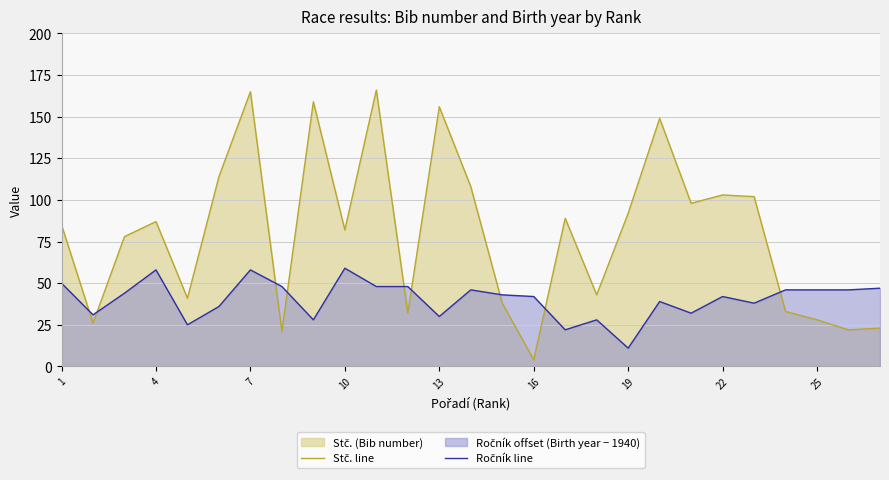

What is the total value across all series at 19?

103